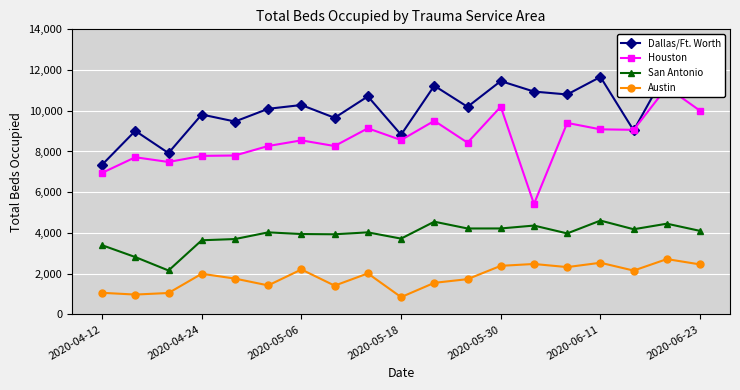

What is the average value of the Dallas/Ft. Worth series?

10103